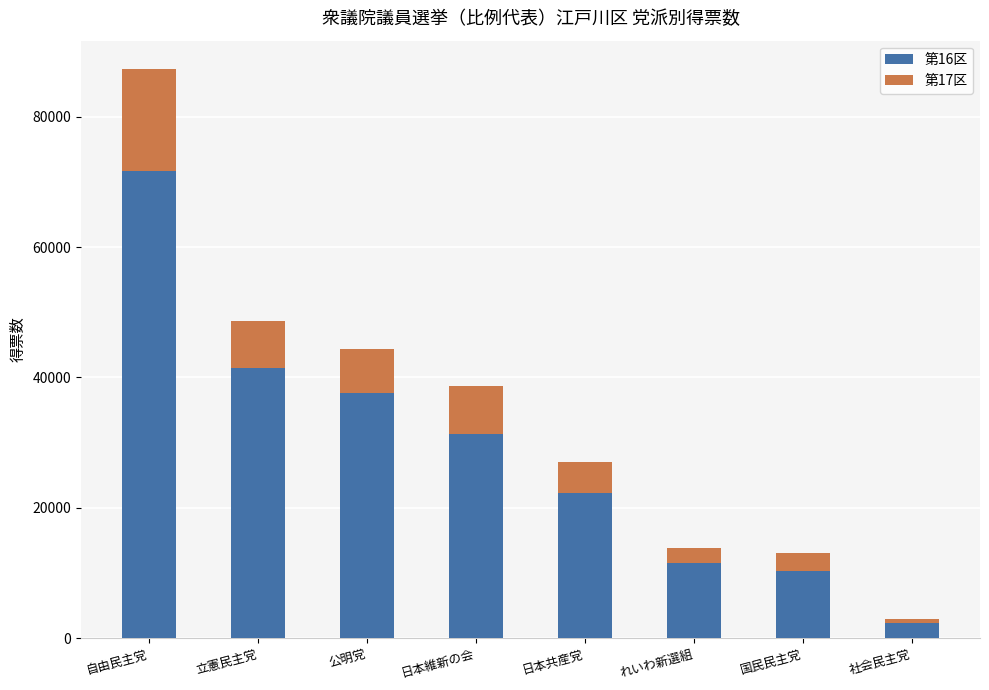

The 第16区 series shows 11487.0 at れいわ新選組. True or false?

True